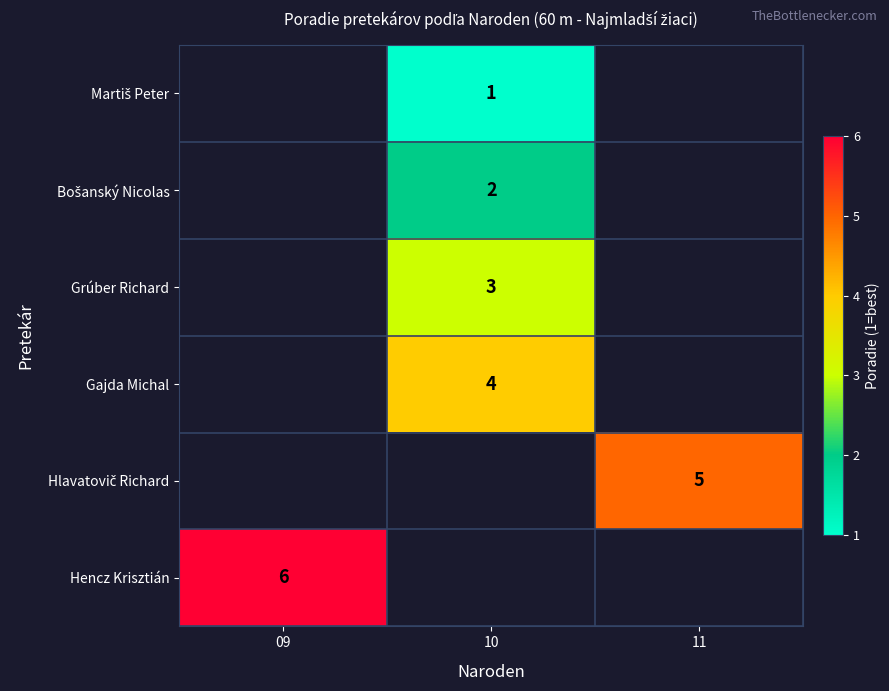

List the series in order of their peak value, lowest first.

Martiš Peter, Bošanský Nicolas, Grúber Richard, Gajda Michal, Hlavatovič Richard, Hencz Krisztián